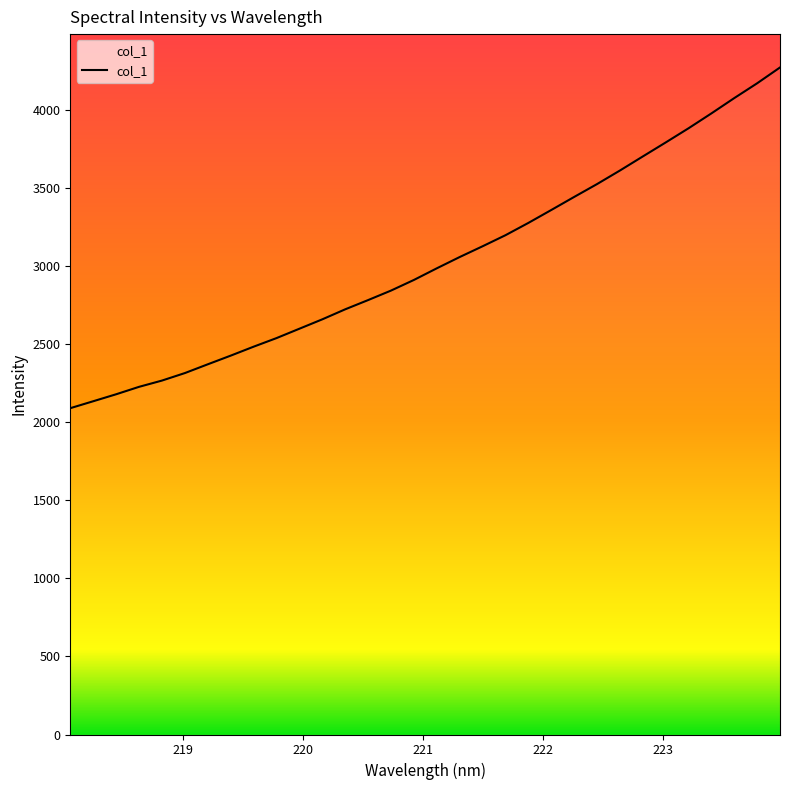

What is the difference between the maximum and minimum values?

2182.5